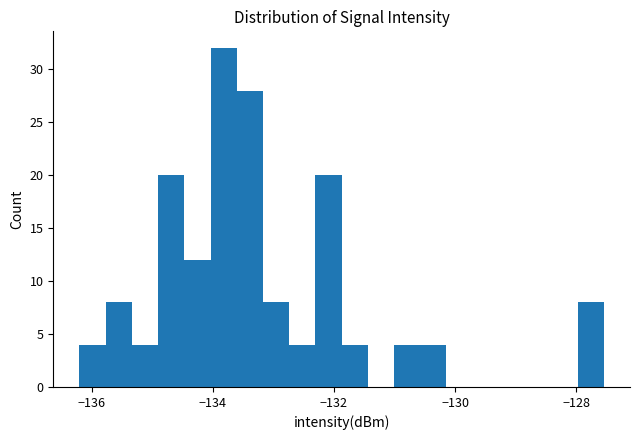

Read against the x-axis, roughly where is the centre of the tallest bar?

-133.8